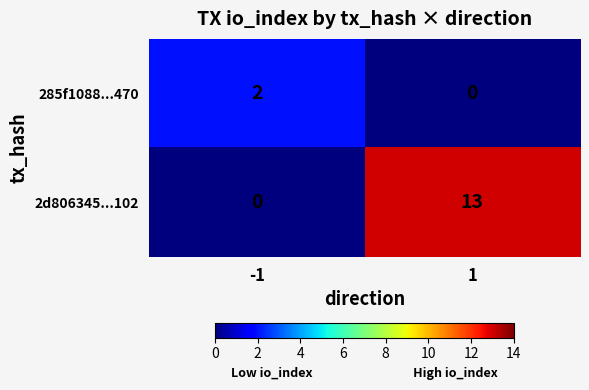

Which series changed the most between -1 and 1?

2d806345...102